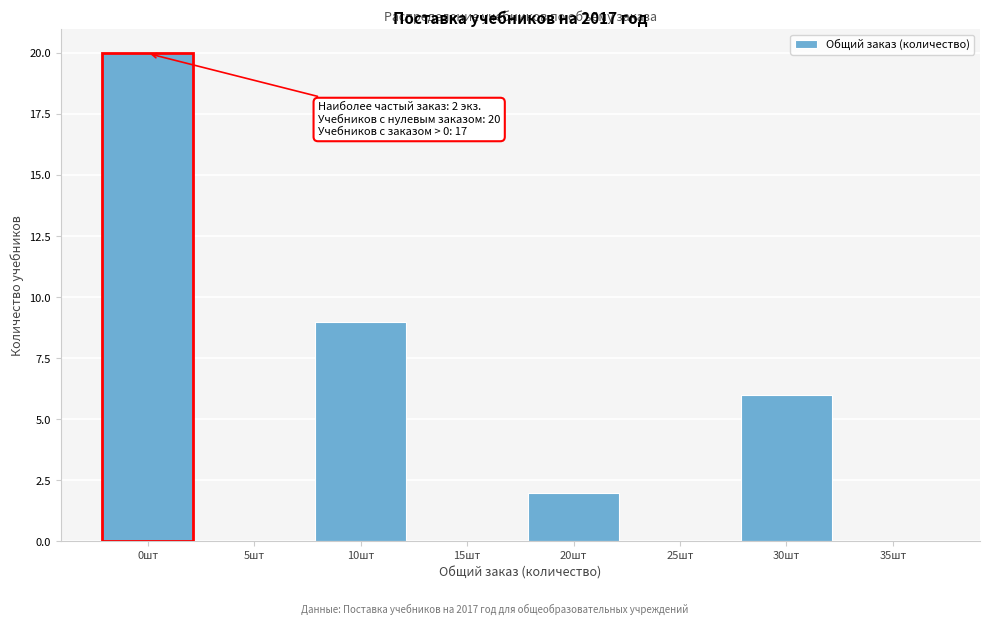

Reading right to left, list all the values displayed in this chart.

35шт=0	30шт=6	25шт=0	20шт=2	15шт=0	10шт=9	5шт=0	0шт=20